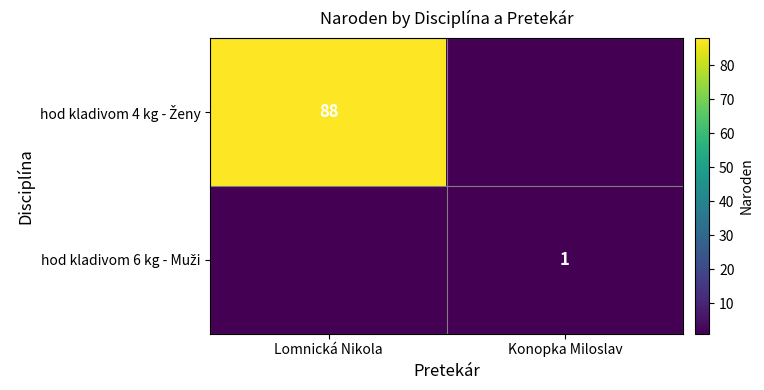

Count the number of categories in the chart.

2